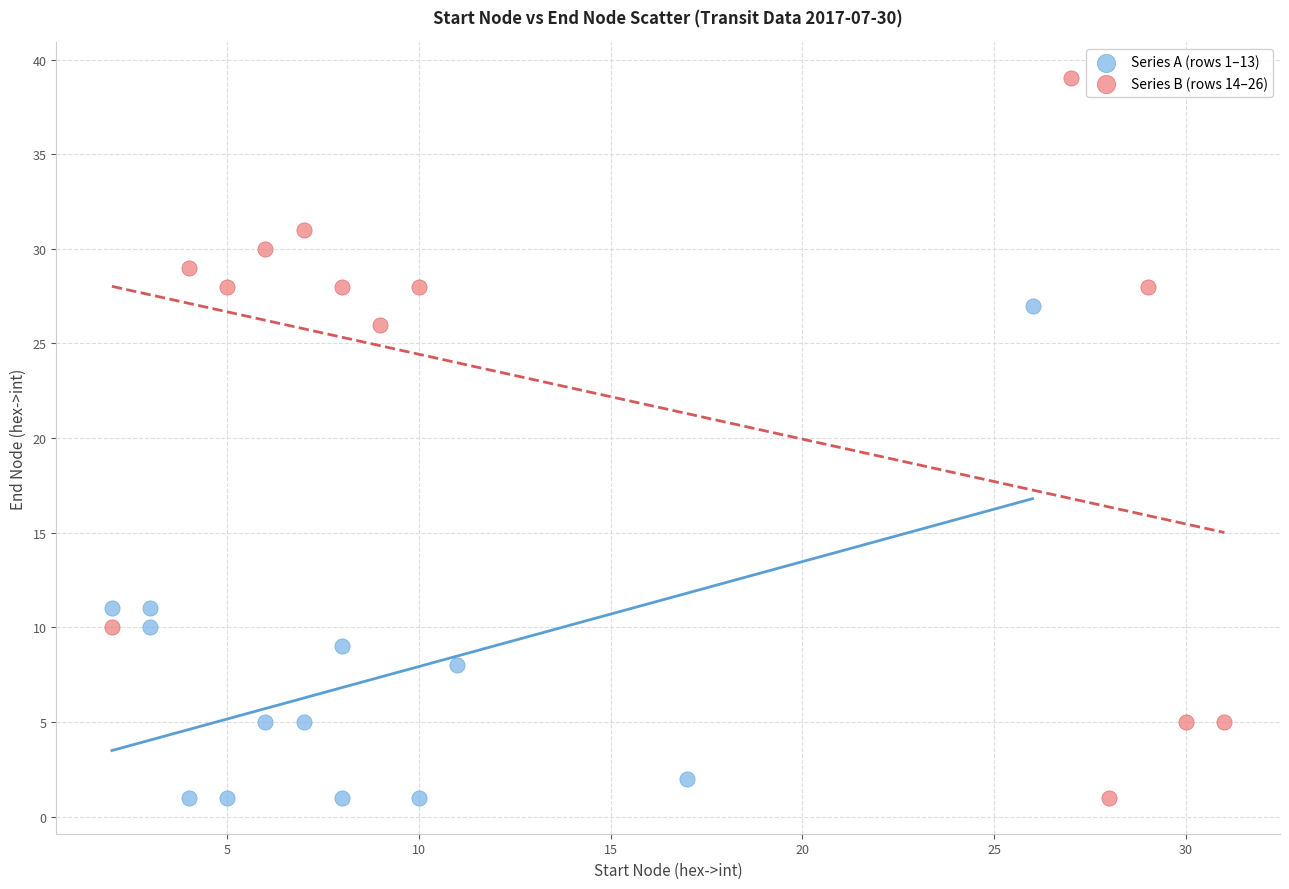

Which series has the largest Y range (max minus min)?

Series B (rows 14–26)